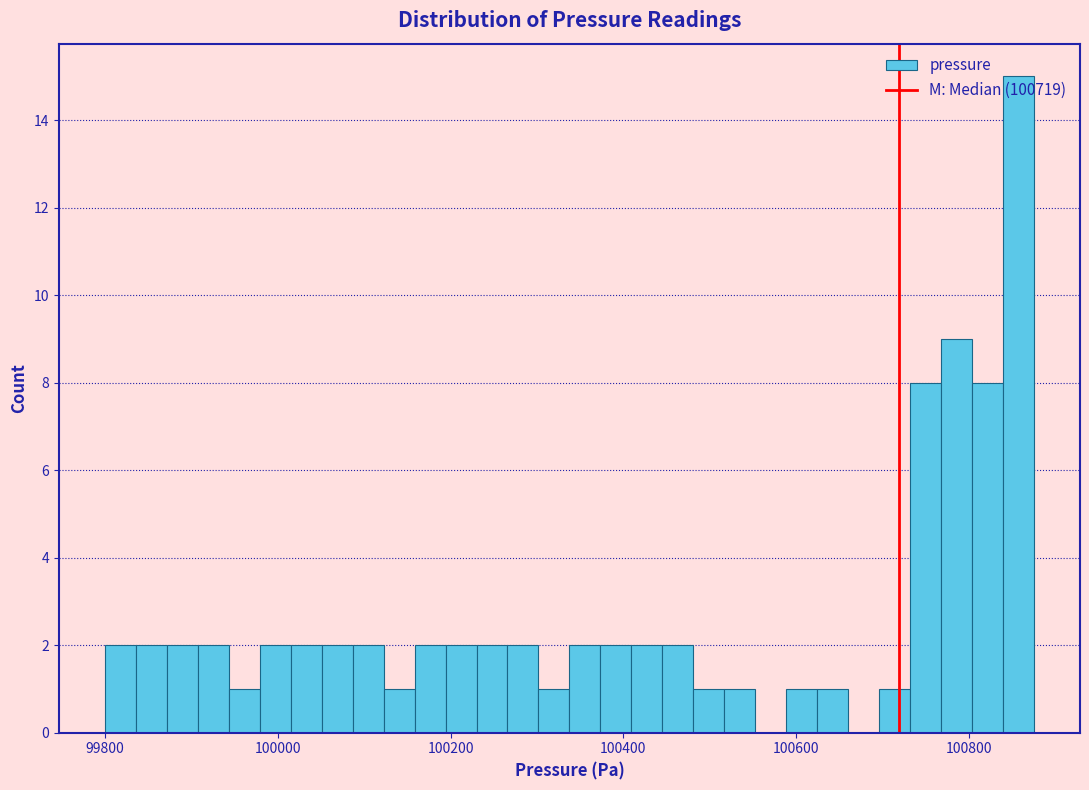

Around what value on the x-axis is the tallest bar? Give the approximate position of its centre, as read against the axis.

100860